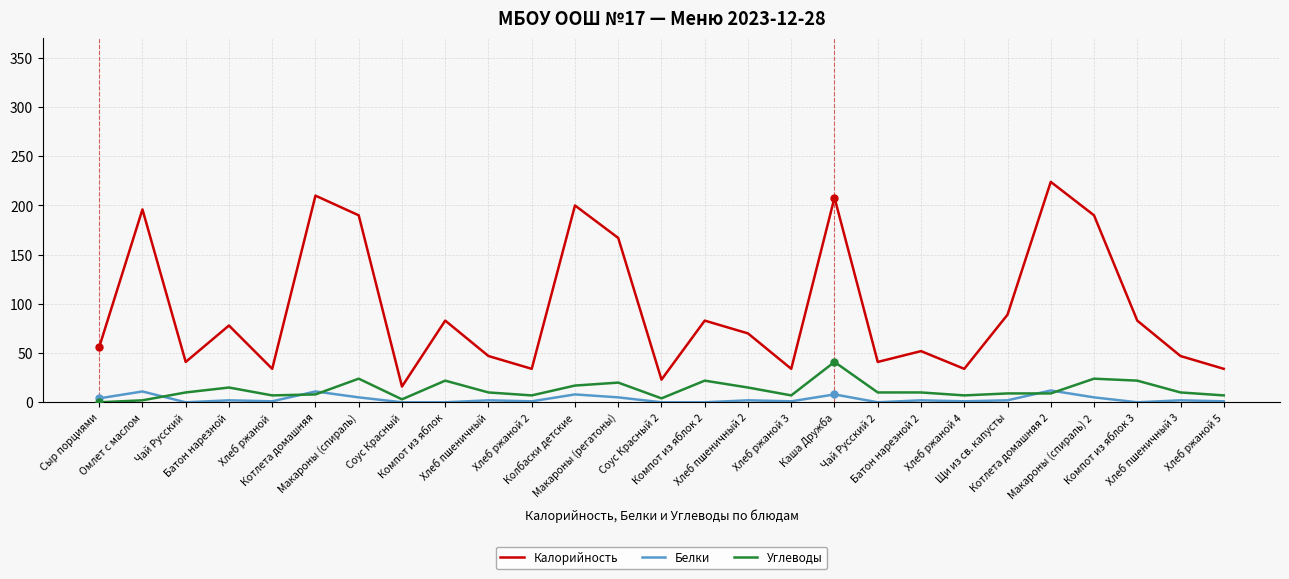

Which series has the largest total across all categories?

Калорийность